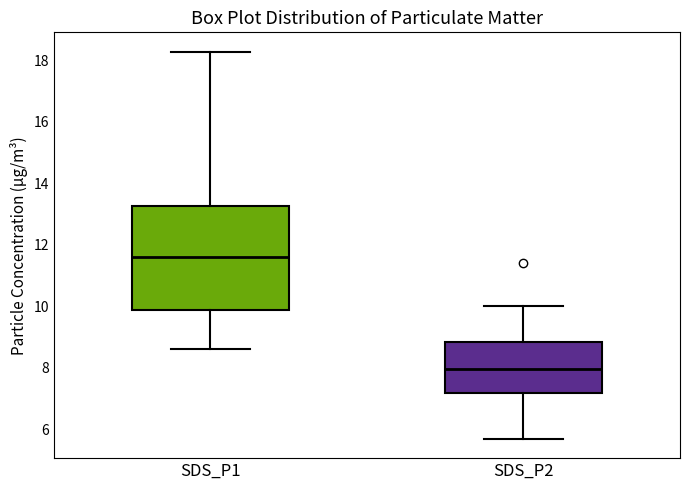

Which box is the tallest, from its lower edge to its upper edge?

SDS_P1